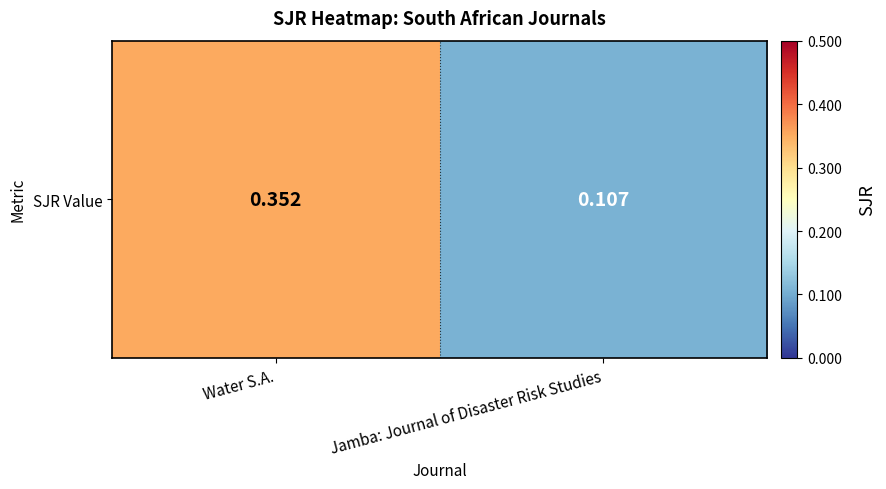

How many data points does each series have?

2